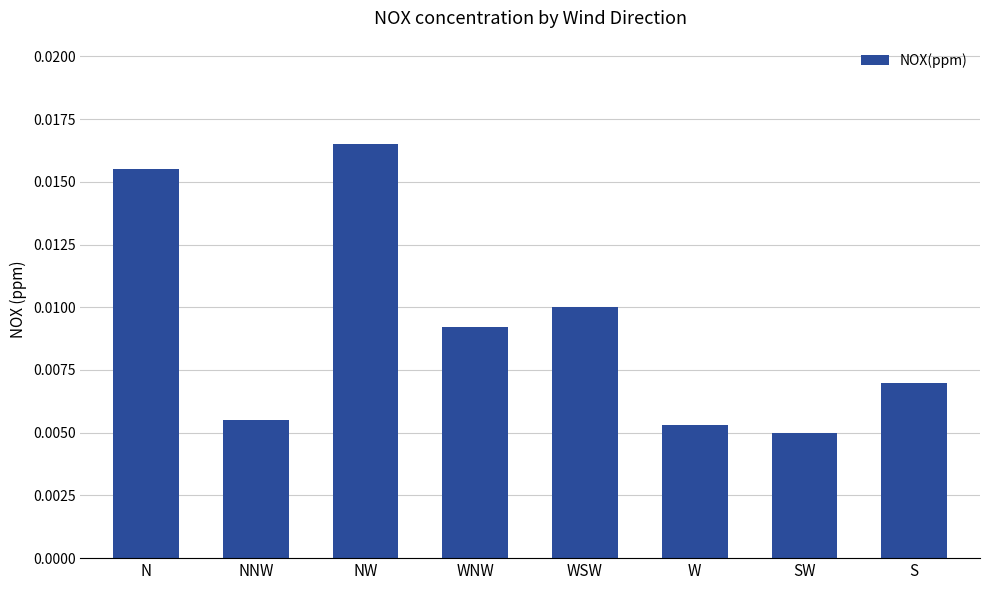

What is the label of the 8th bar from the right?

N